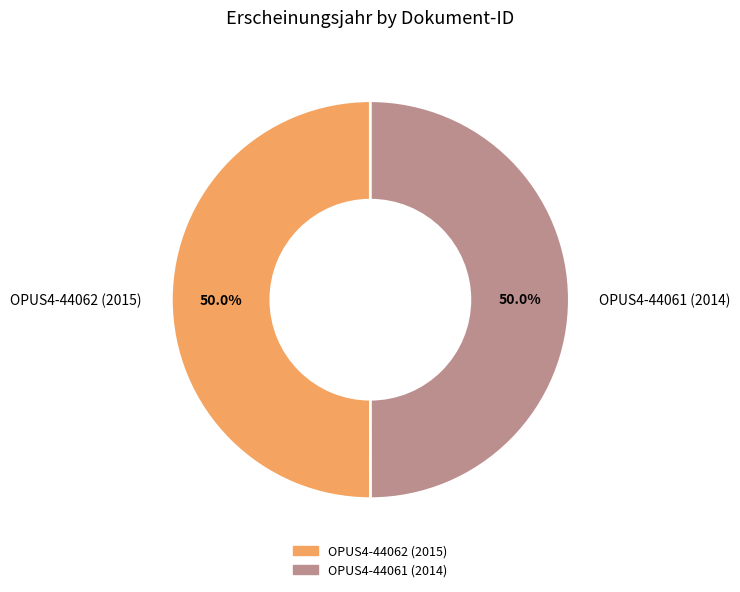

How much of the chart is everything except OPUS4-44061 (2014)?

50.0%